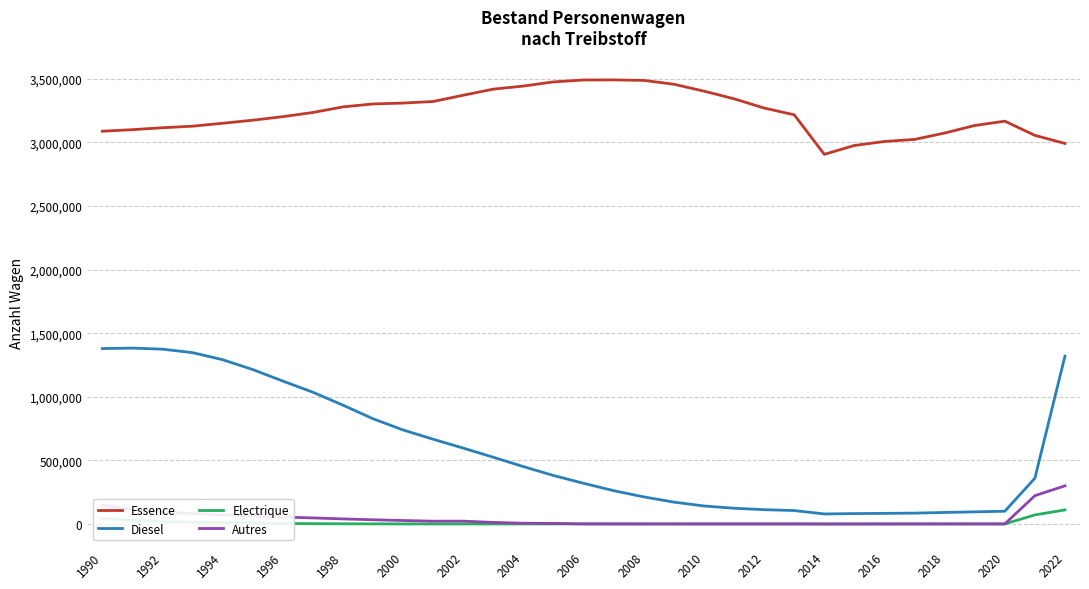

What are all the series names shown in the legend?

Essence, Diesel, Electrique, Autres